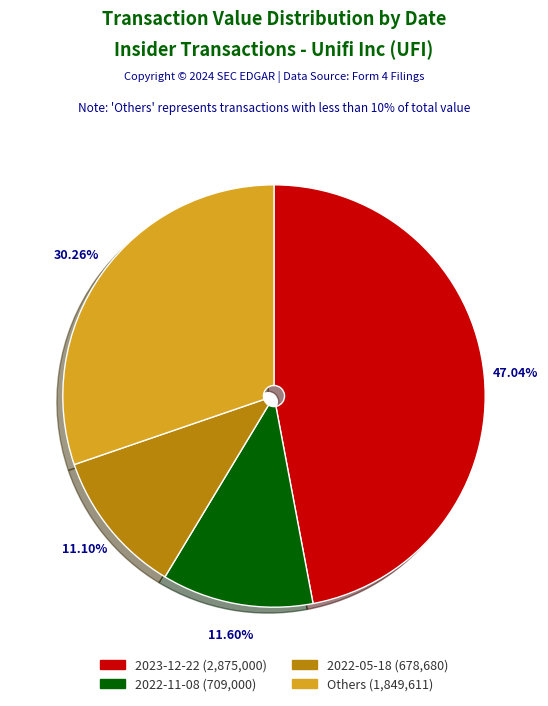

Is there a majority slice in this chart?

No